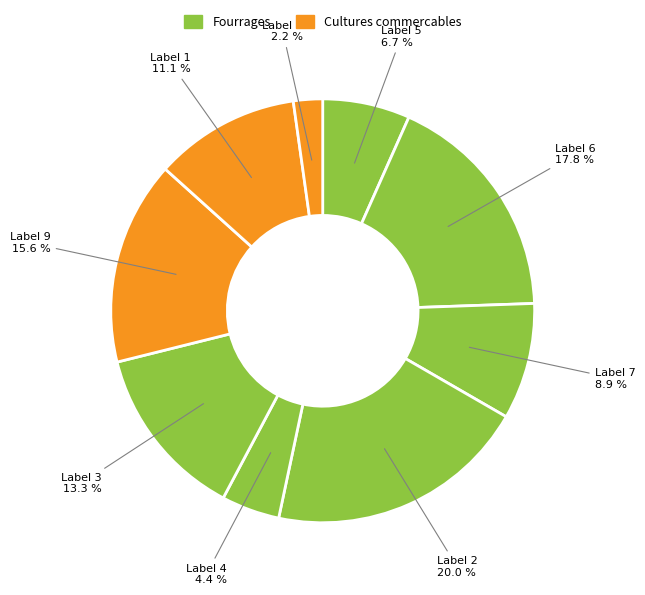

Count the number of slices in the pie.

9